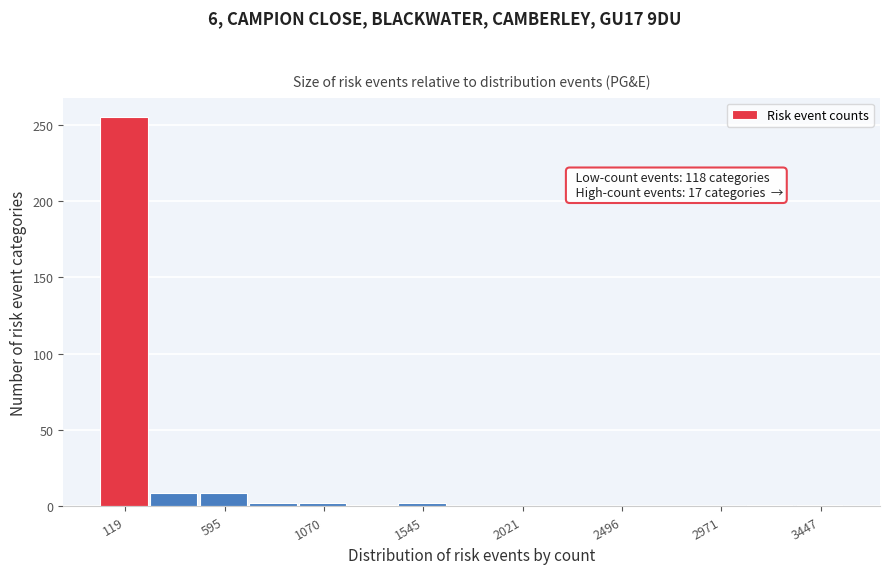

Which range on the x-axis has the tallest bar?

0 to 250